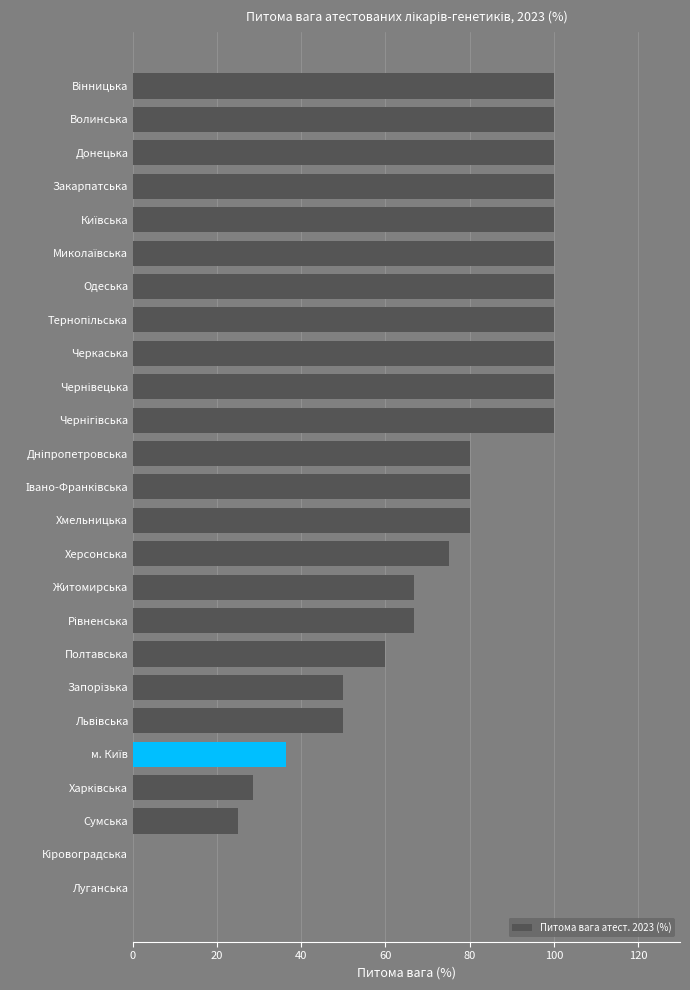

What is the sum of all values?

1798.4